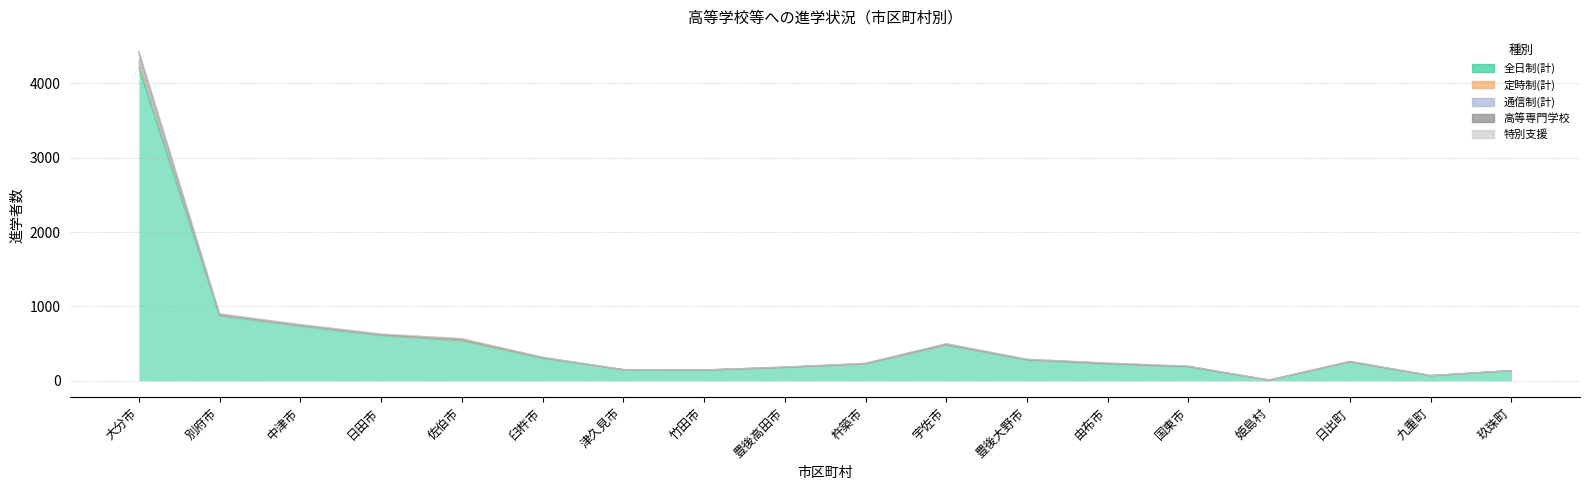

What is the label of the 12th point from the right?

津久見市